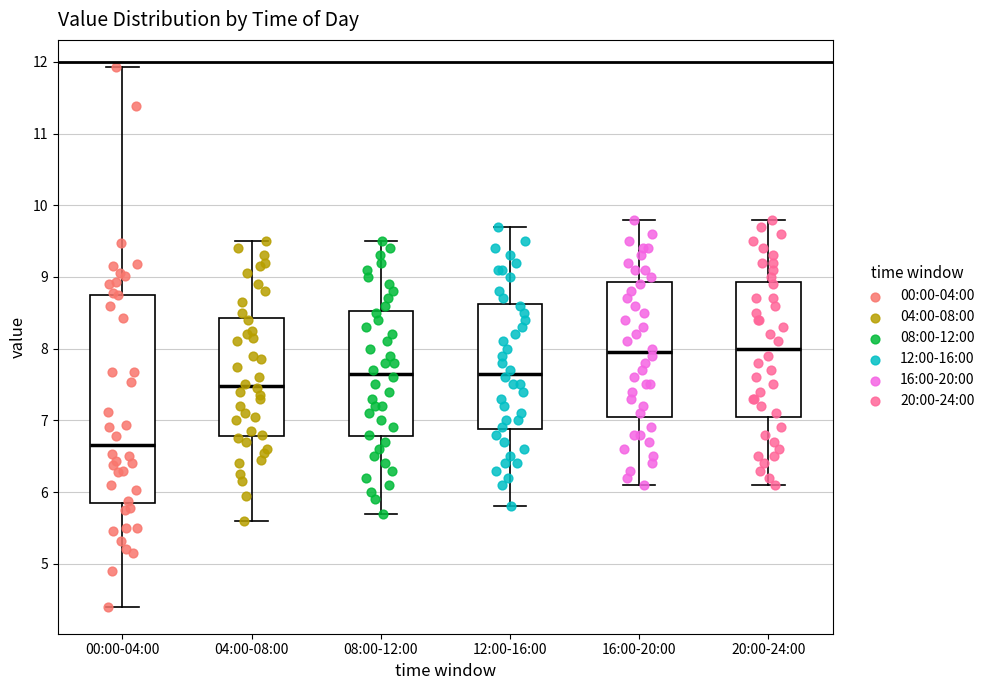

Comparing the boxes themselves (not the whiskers), which one is the tallest?

00:00-04:00